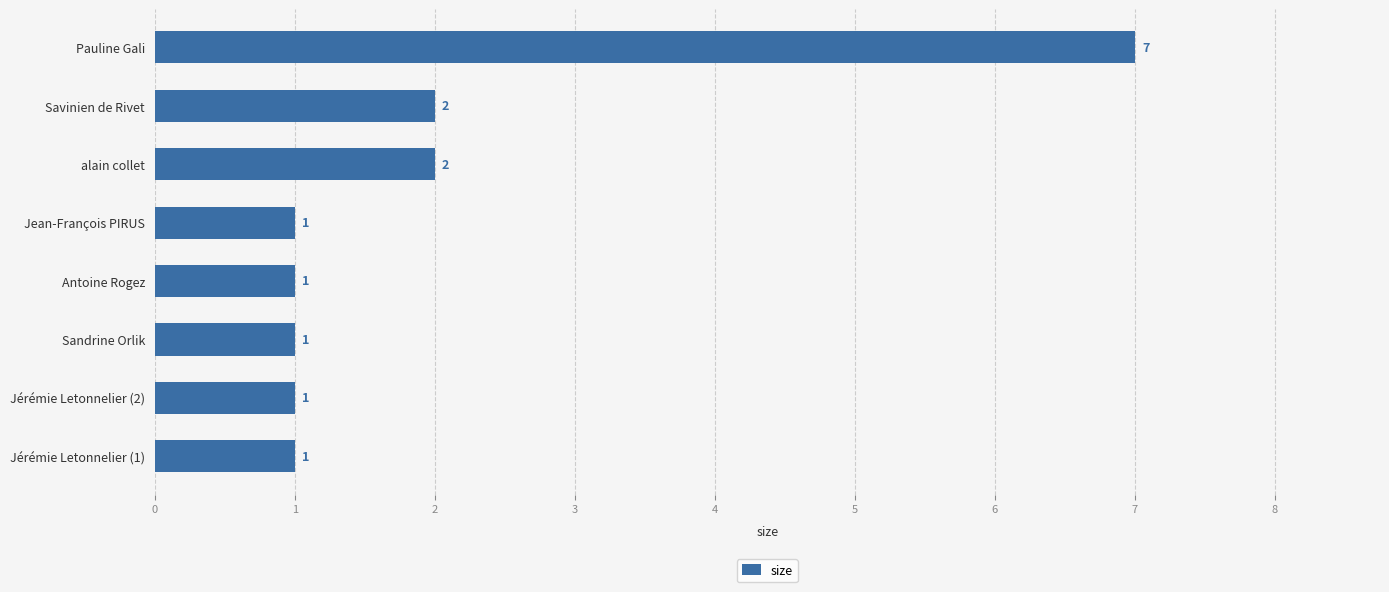

Count the values in the range 1 to 2.

7